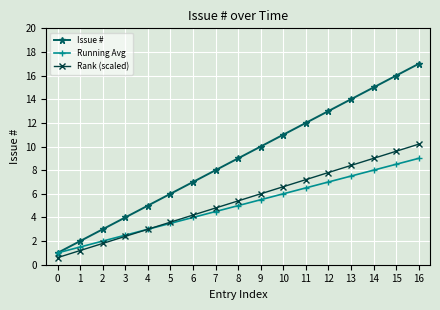

True or false: Rank (scaled) and Issue # cross at least once.

False